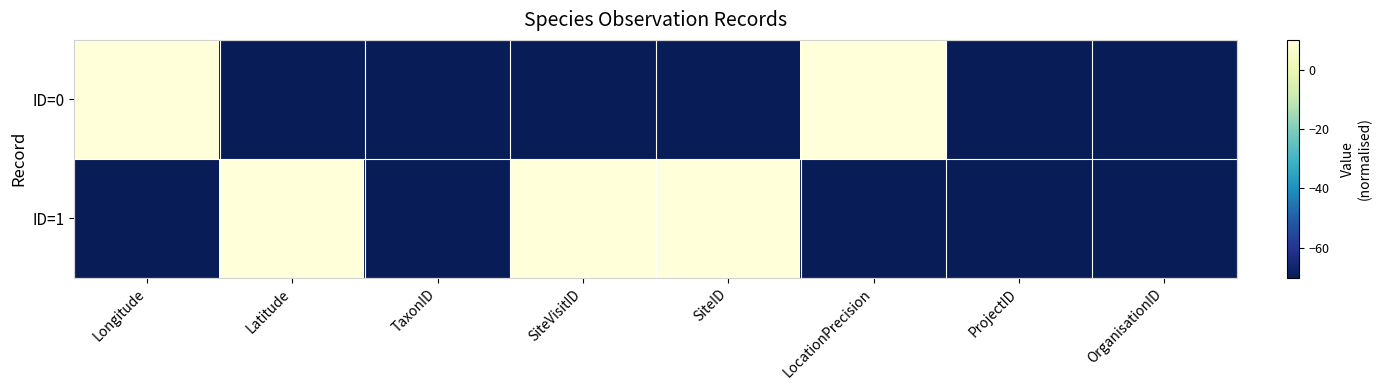

At SiteVisitID, list the series in order from smallest to largest.

ID=0, ID=1